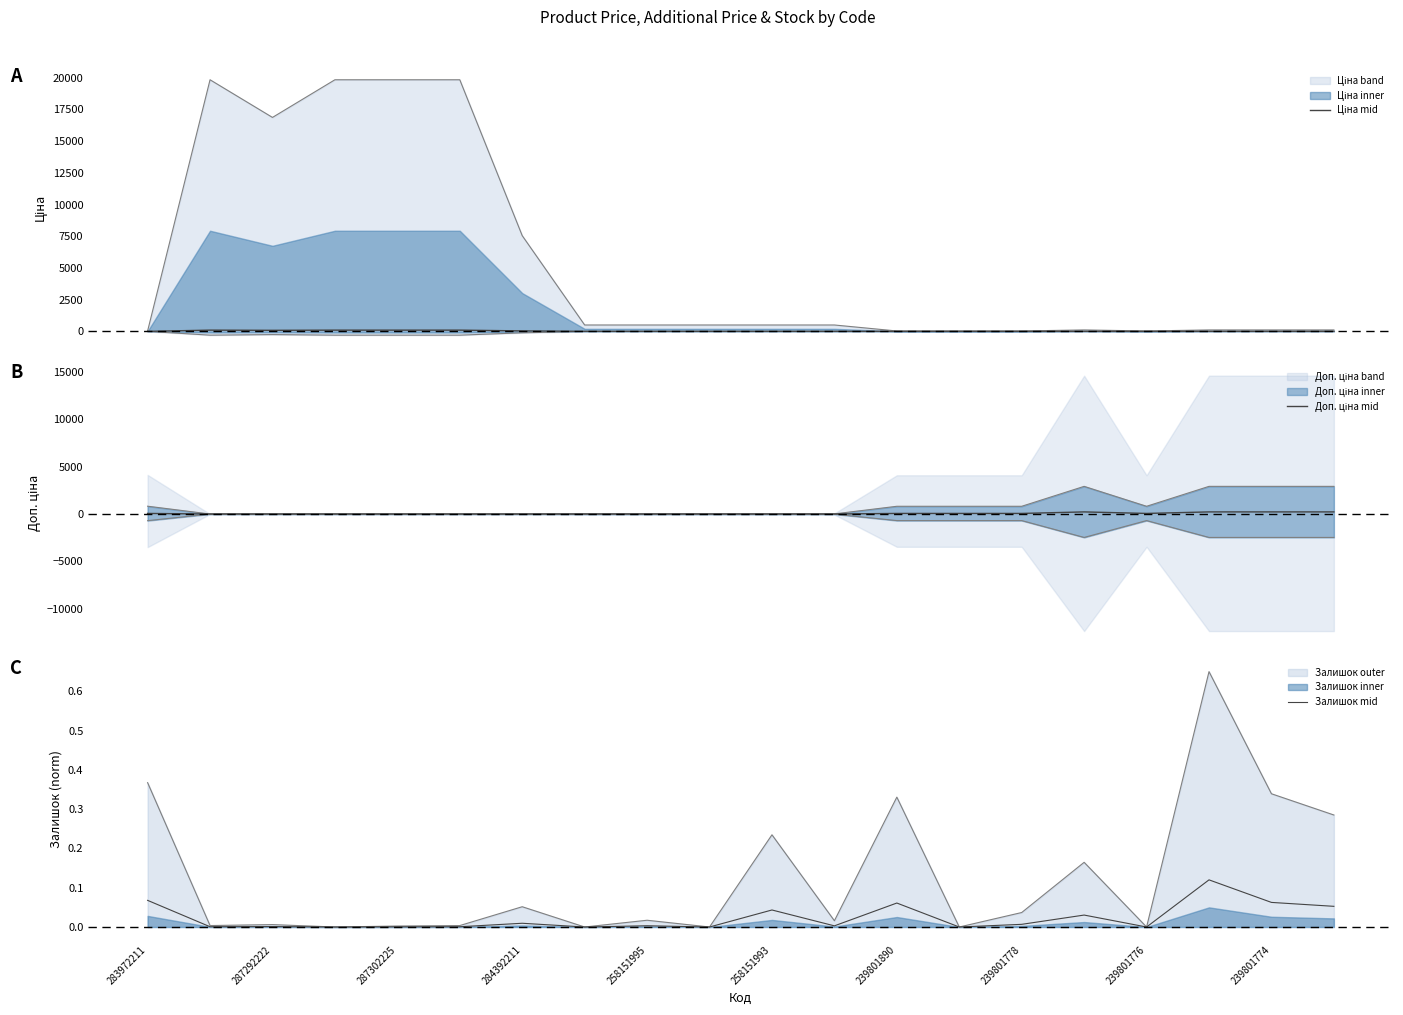

How many intersections are there between Доп. ціна mid and Ціна mid?

2